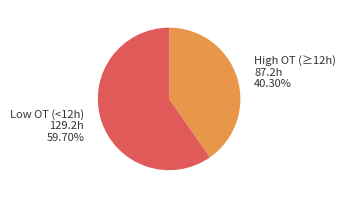

Between Low OT (<12h) and High OT (≥12h), which is larger?

Low OT (<12h)